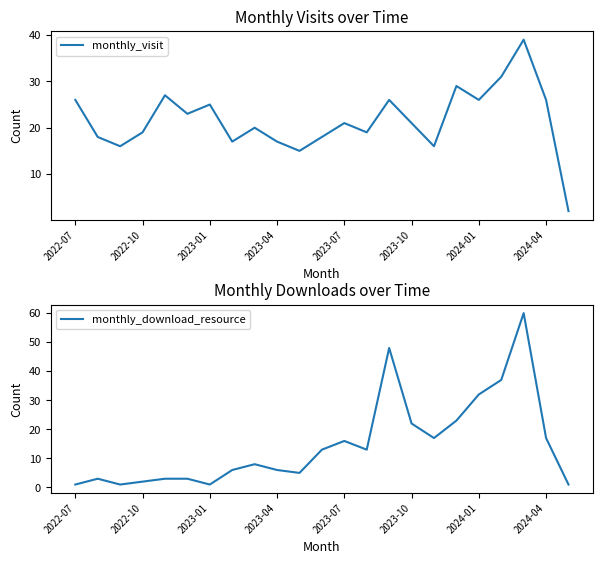

What is the smallest value displayed?

1